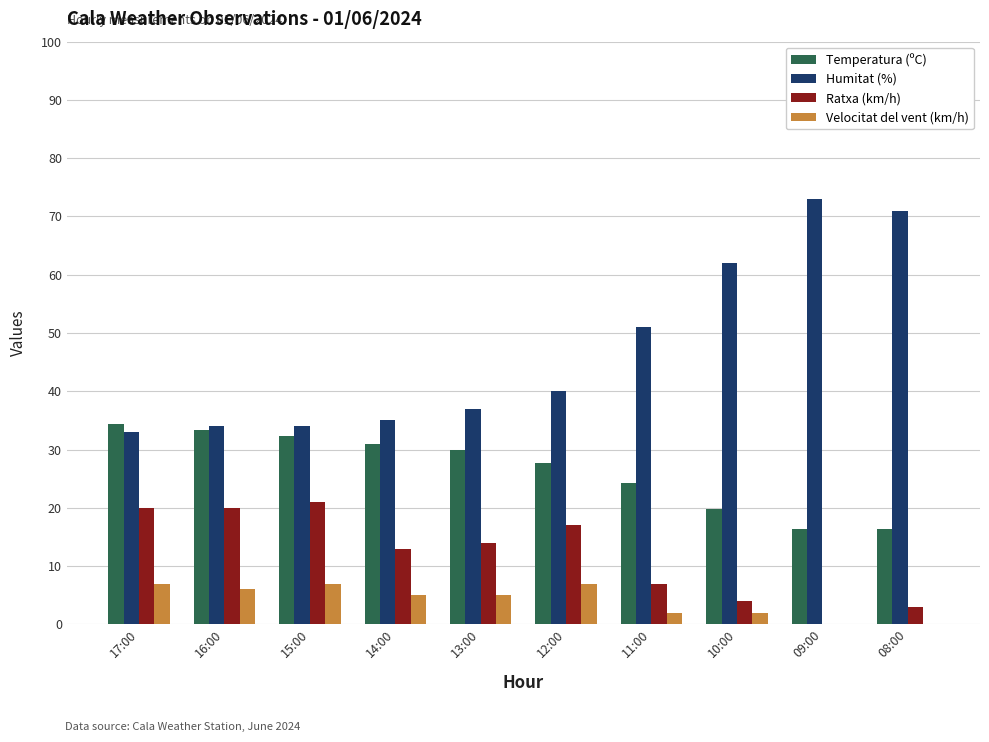

What is the total value across all series at 14:00?

84.0